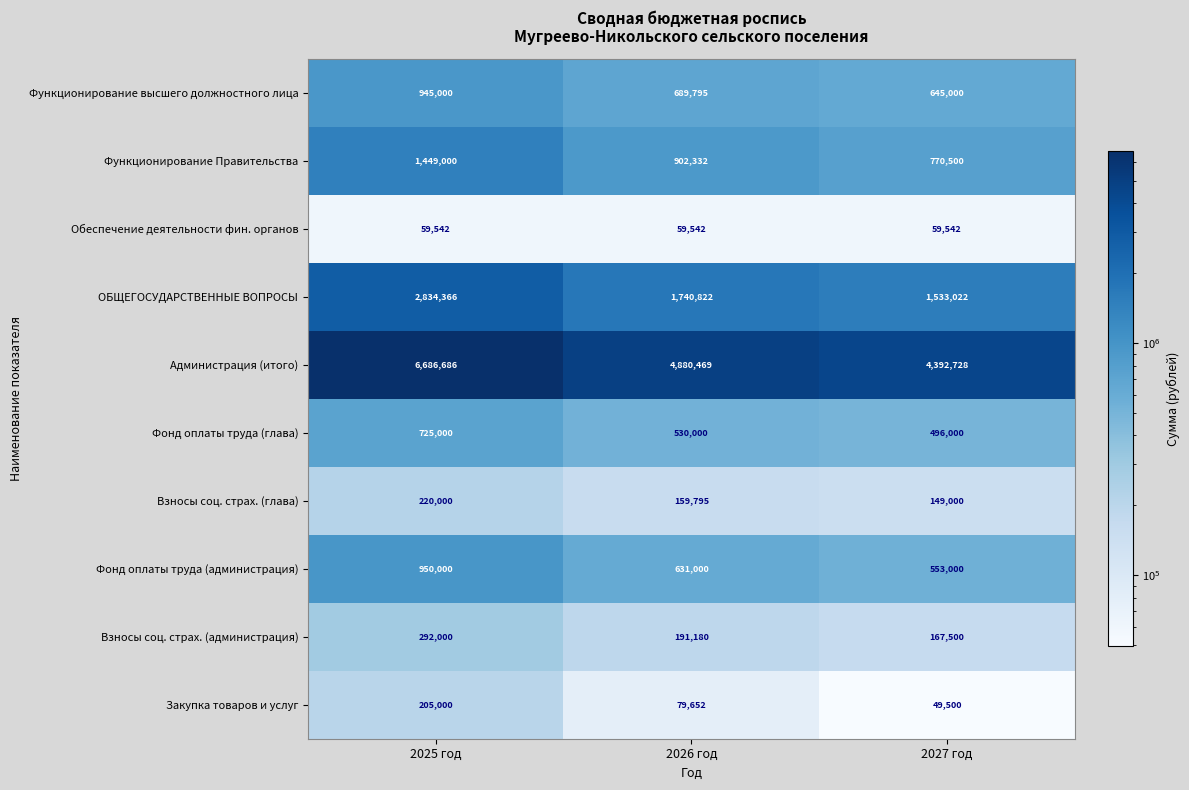

What is the total value across all series at 2027 год?

8815792